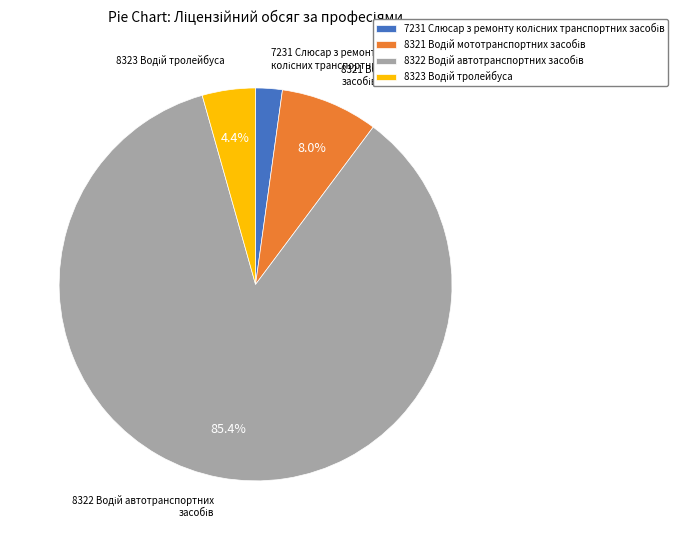

How many slices are in this pie chart?

4